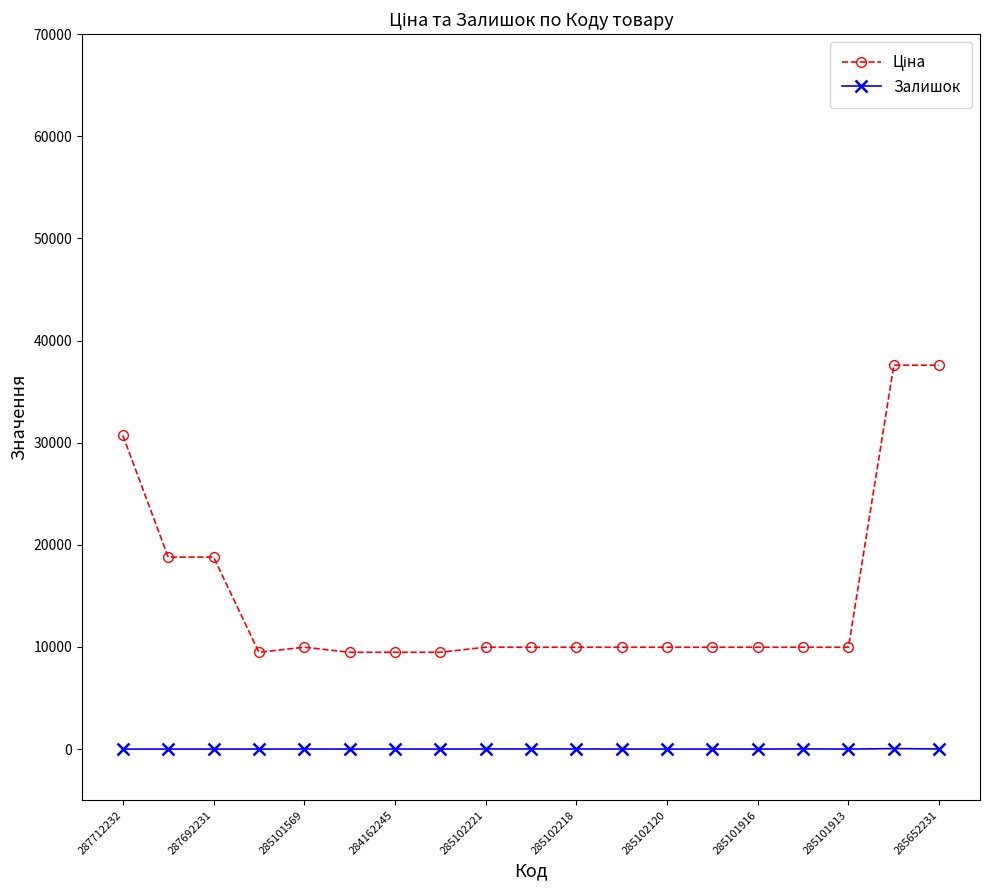

What is the greatest value displayed?

37593.6